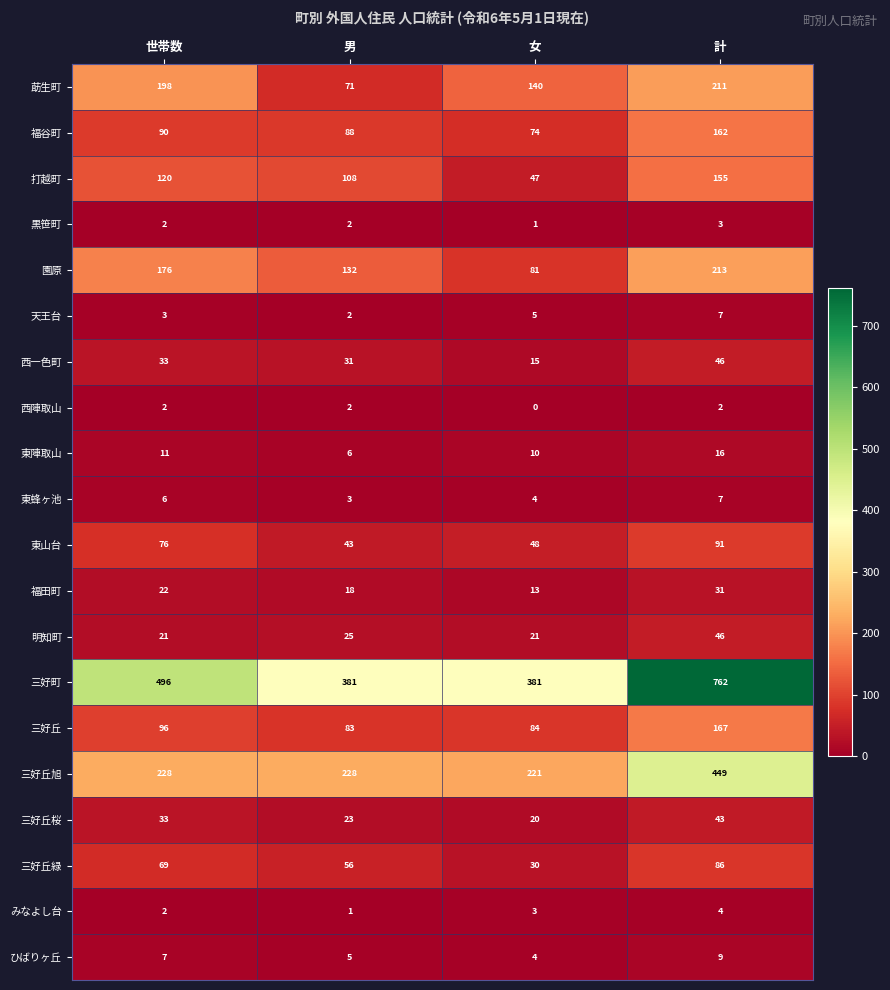

Which series has the widest spread of values?

三好町